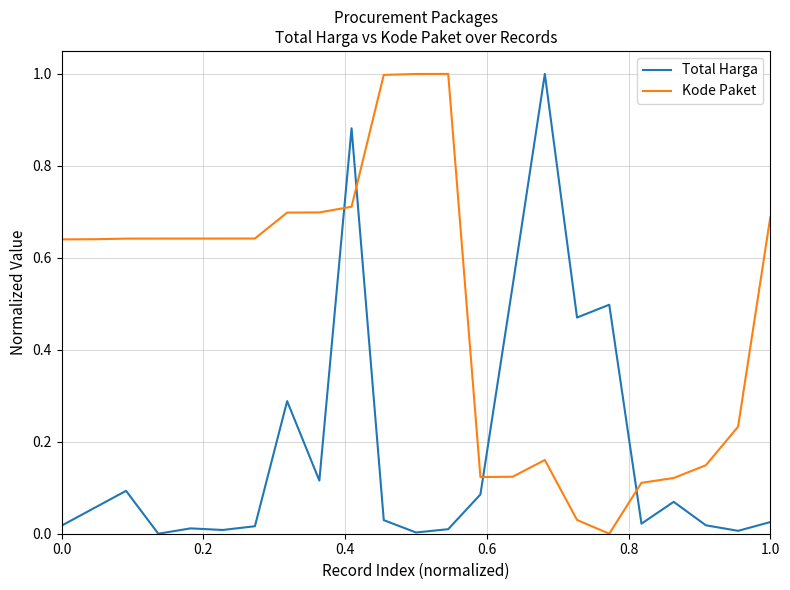

What is the difference between the maximum and minimum values in the Total Harga series?

1.0